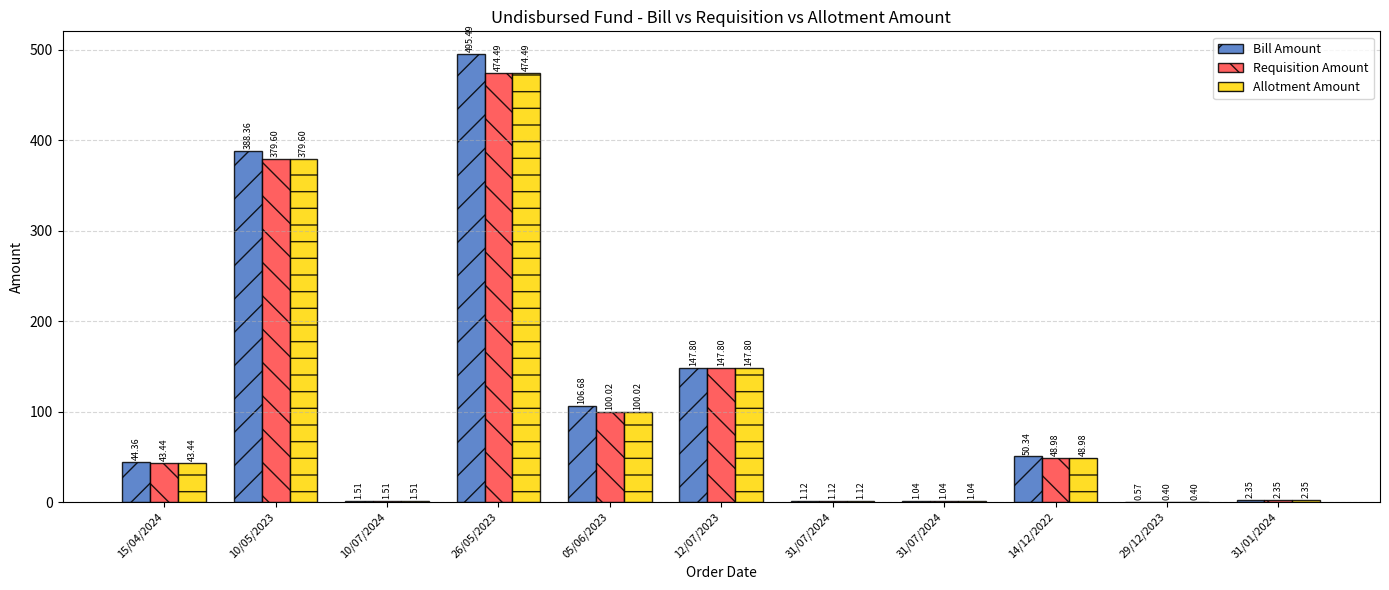

How many categories are shown in the chart?

11